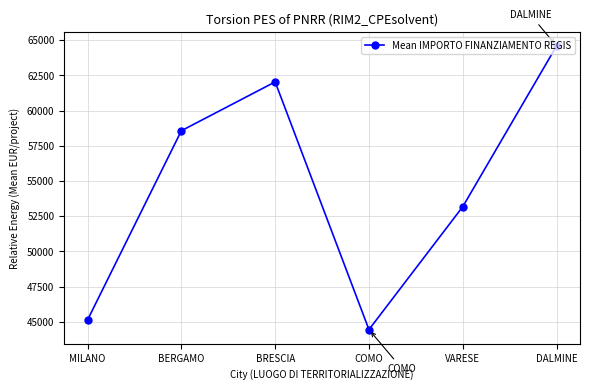

The chart shows a value of 82743.8 at VARESE. True or false?

False